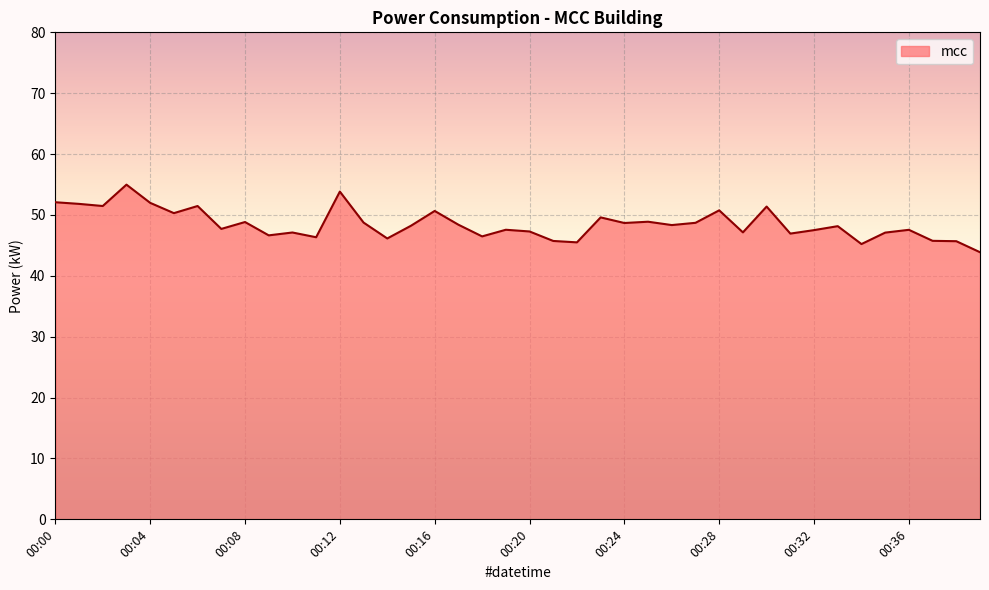

What is the difference between the maximum and minimum values?

11.1